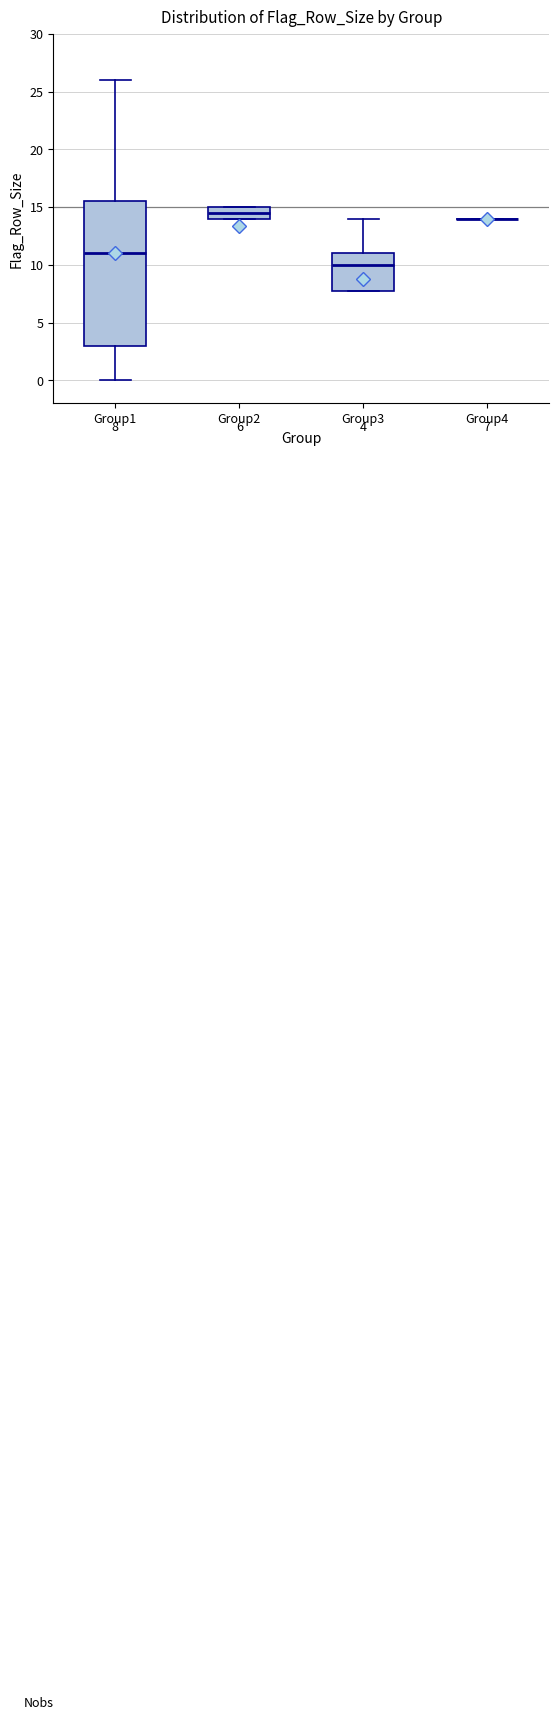

Which box is the tallest, from its lower edge to its upper edge?

Group1